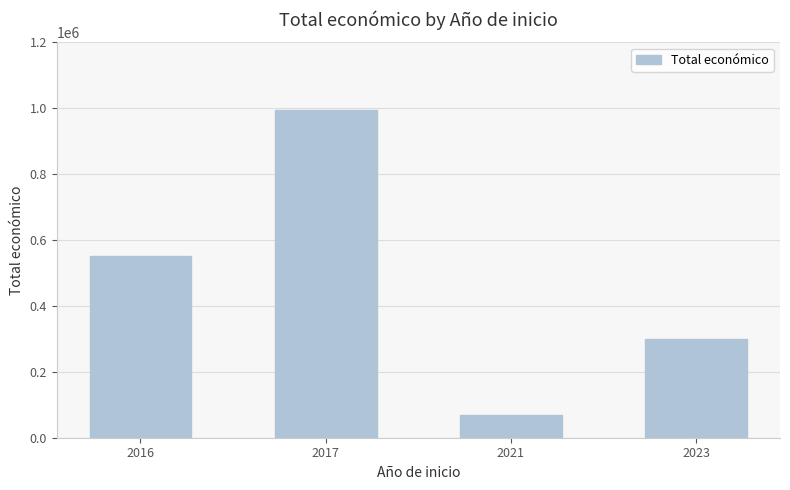

What is the change in value from 2016 to 2021?

-482831